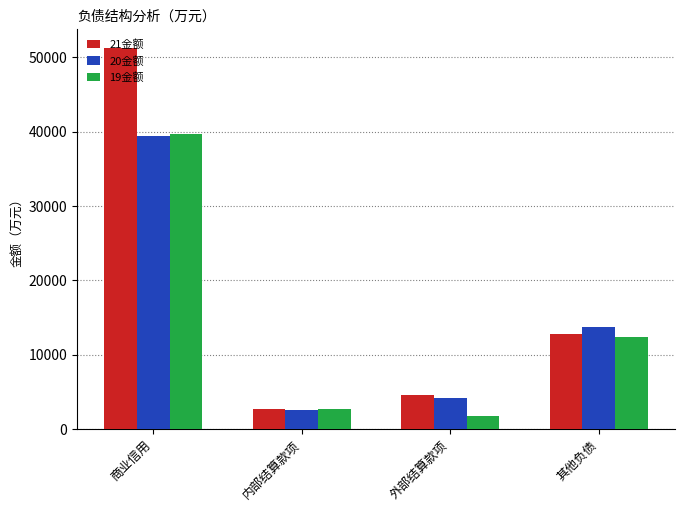

What is the label of the 2nd bar from the left?

内部结算款项